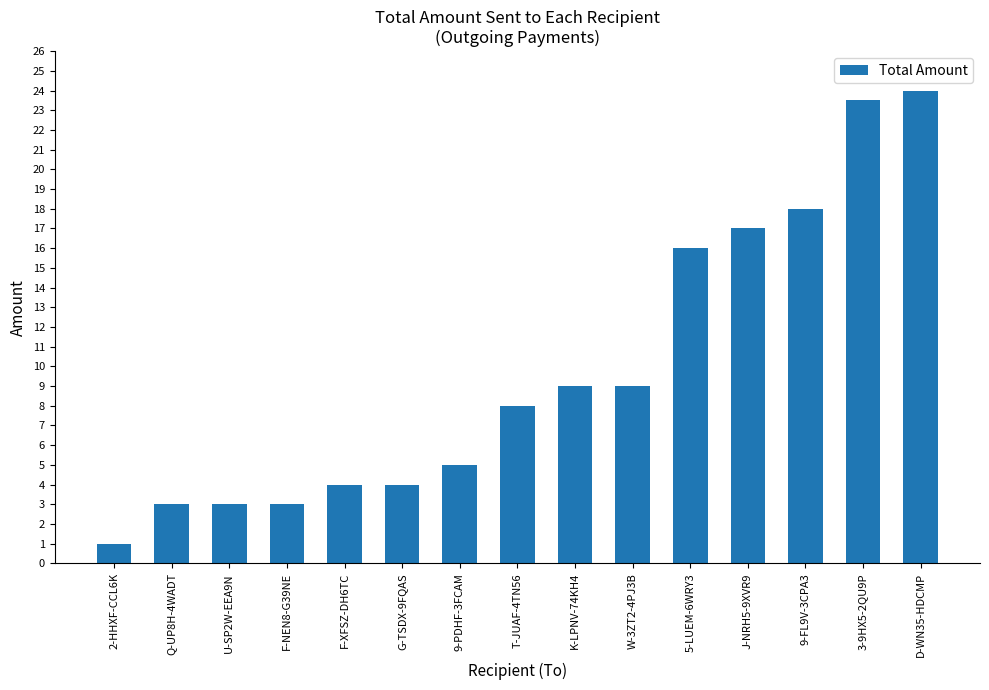

What is the difference between the maximum and second lowest values?

21.0